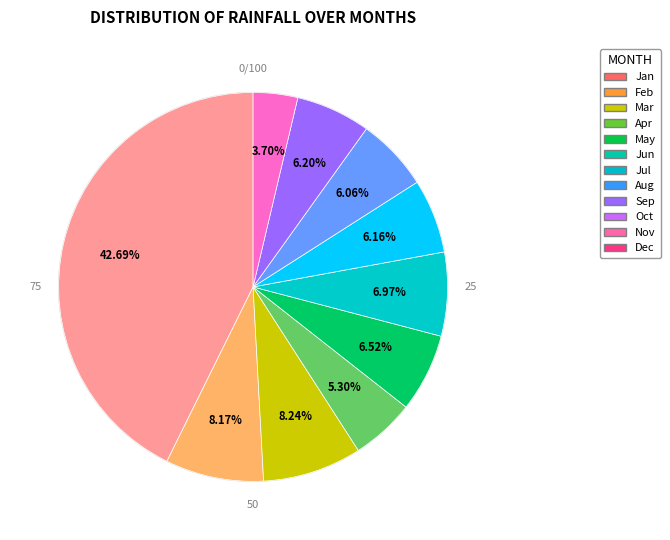

Does any single category account for the majority?

No